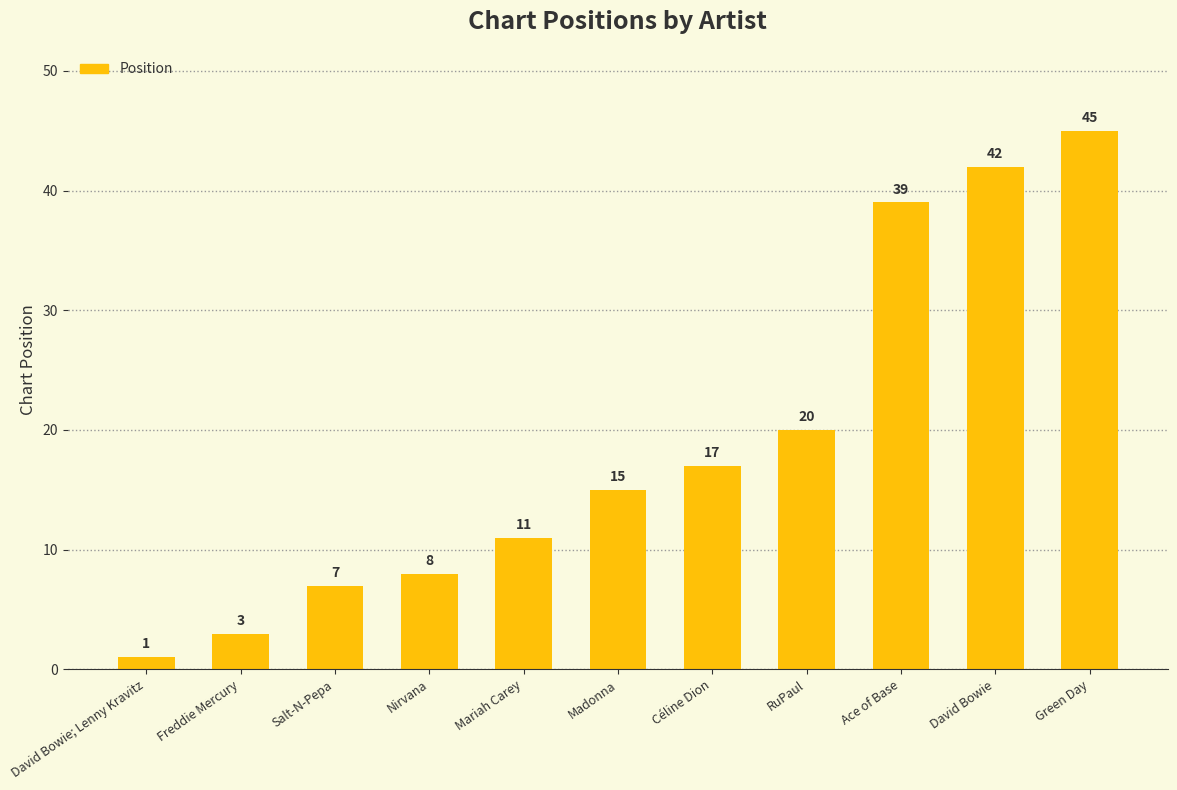

List the labels in order of value, largest first.

Green Day, David Bowie, Ace of Base, RuPaul, Céline Dion, Madonna, Mariah Carey, Nirvana, Salt-N-Pepa, Freddie Mercury, David Bowie; Lenny Kravitz